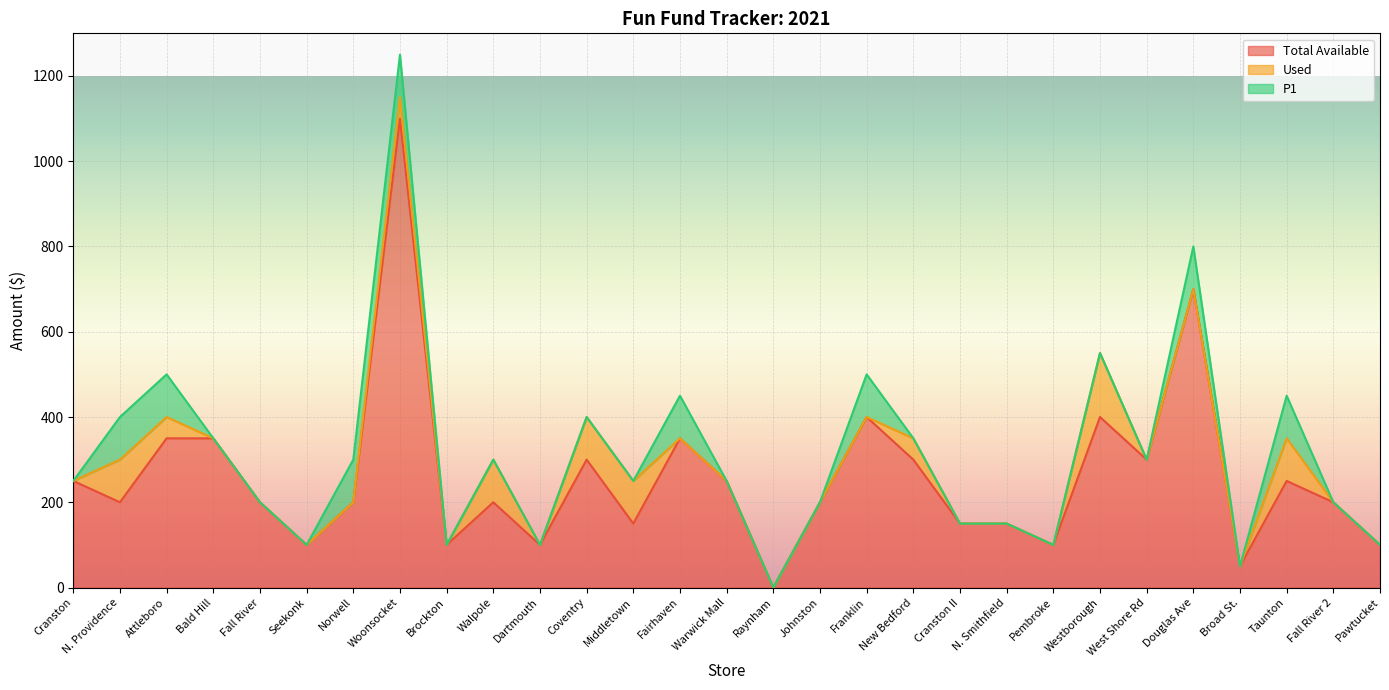

Is the value of Total Available at Coventry greater than the value of Used at Walpole?

Yes